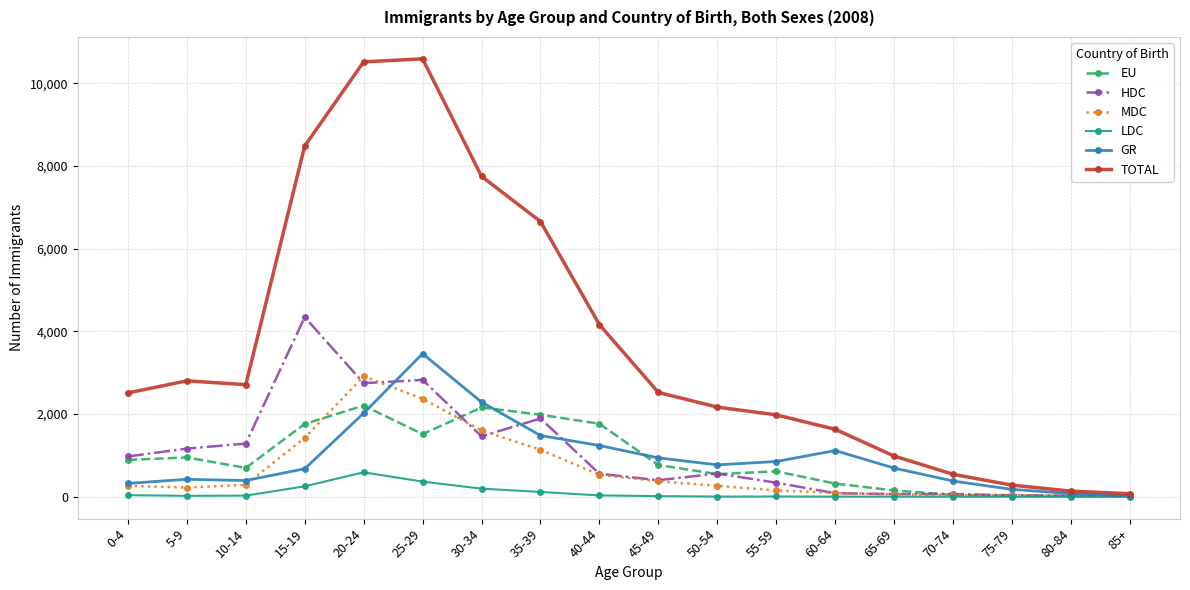

Which series changed the most between 30-34 and 75-79?

TOTAL